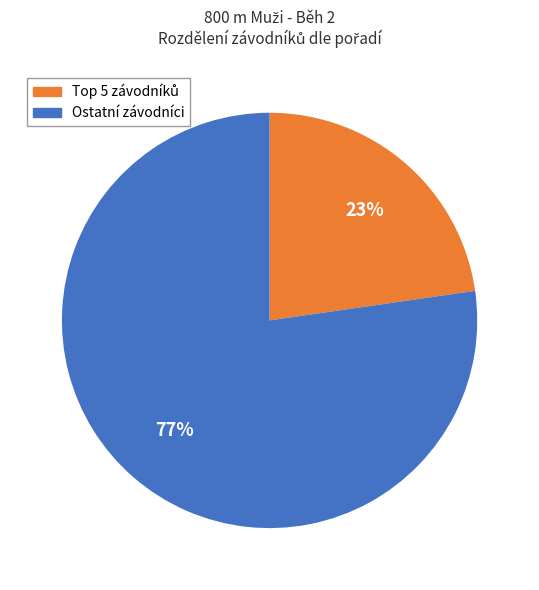

Is there a majority slice in this chart?

Yes